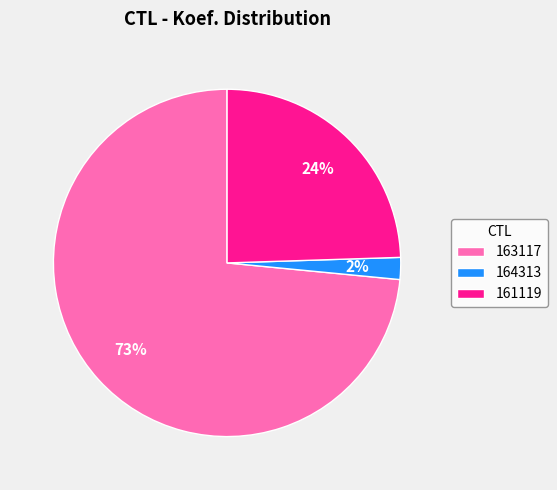

True or false: 164313 accounts for 2% of the total.

True